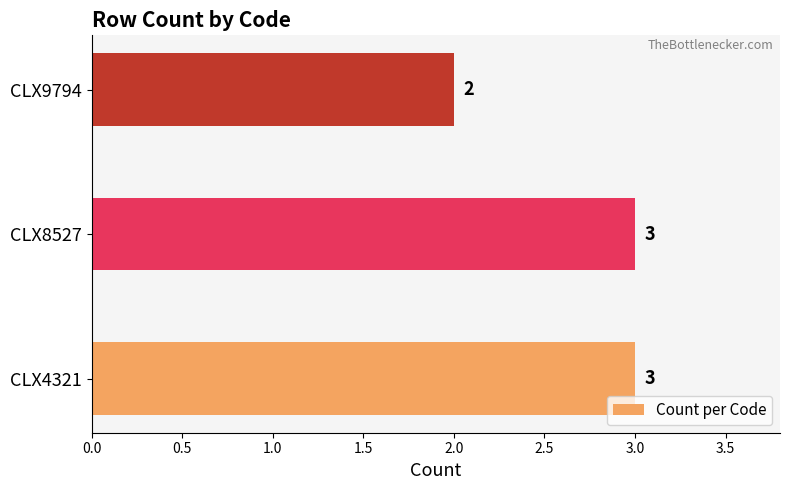

What is the average value?

3